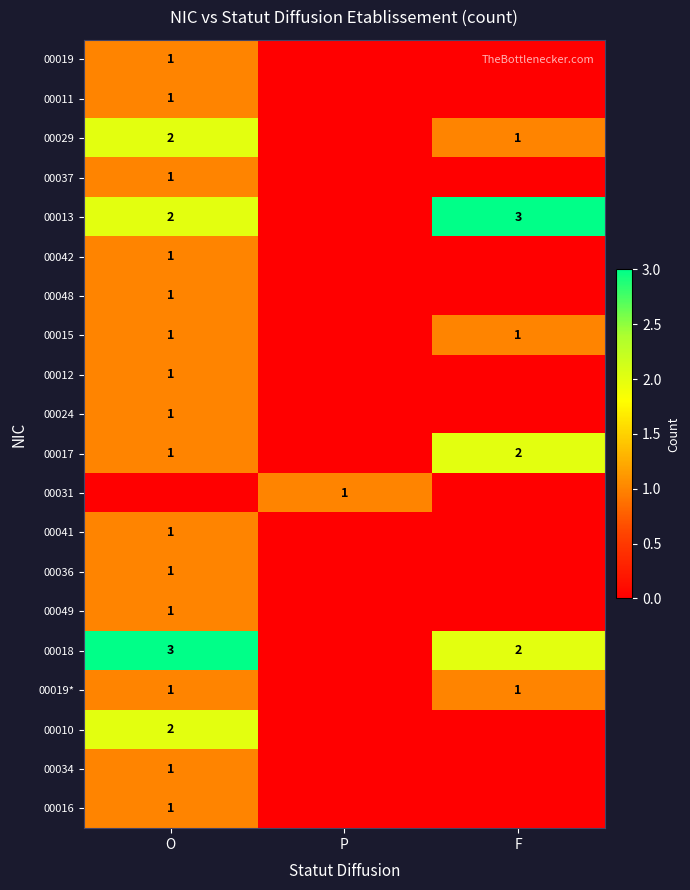

The 00012 series shows 0 at O. True or false?

False